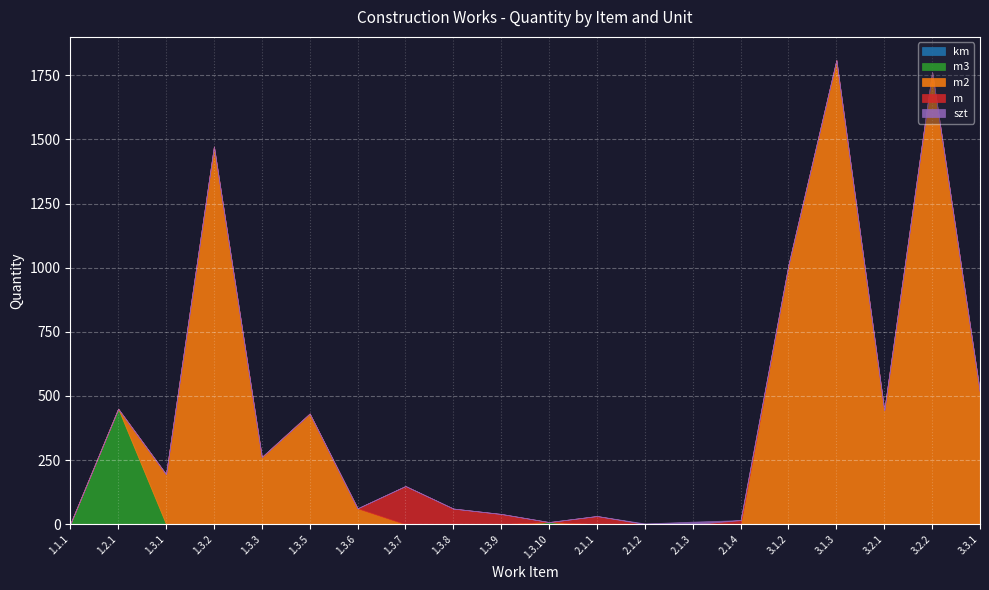

Reading left to right, list all the values displayed in this chart.

km: 0.6	0.0	0.0	0.0	0.0	0.0	0.0	0.0	0.0	0.0	0.0	0.0	0.0	0.0	0.0	0.0	0.0	0.0	0.0	0.0
m3: 0.0	450.2	0.0	0.0	0.0	0.0	0.0	0.0	0.0	0.0	8.4	0.0	0.0	0.0	0.0	0.0	0.0	0.0	0.0	0.0
m2: 0.0	0.0	195.0	1472.5	262.0	431.5	62.0	0.0	0.0	0.0	0.0	0.0	0.0	0.0	0.0	1011.5	1809.4	444.0	1763.0	512.0
m: 0.0	0.0	0.0	0.0	0.0	0.0	0.0	149.0	61.0	40.0	0.0	32.0	0.0	0.0	16.0	0.0	0.0	0.0	0.0	0.0
szt: 0.0	0.0	0.0	0.0	0.0	0.0	0.0	0.0	0.0	0.0	0.0	0.0	3.0	10.0	0.0	0.0	0.0	0.0	0.0	0.0